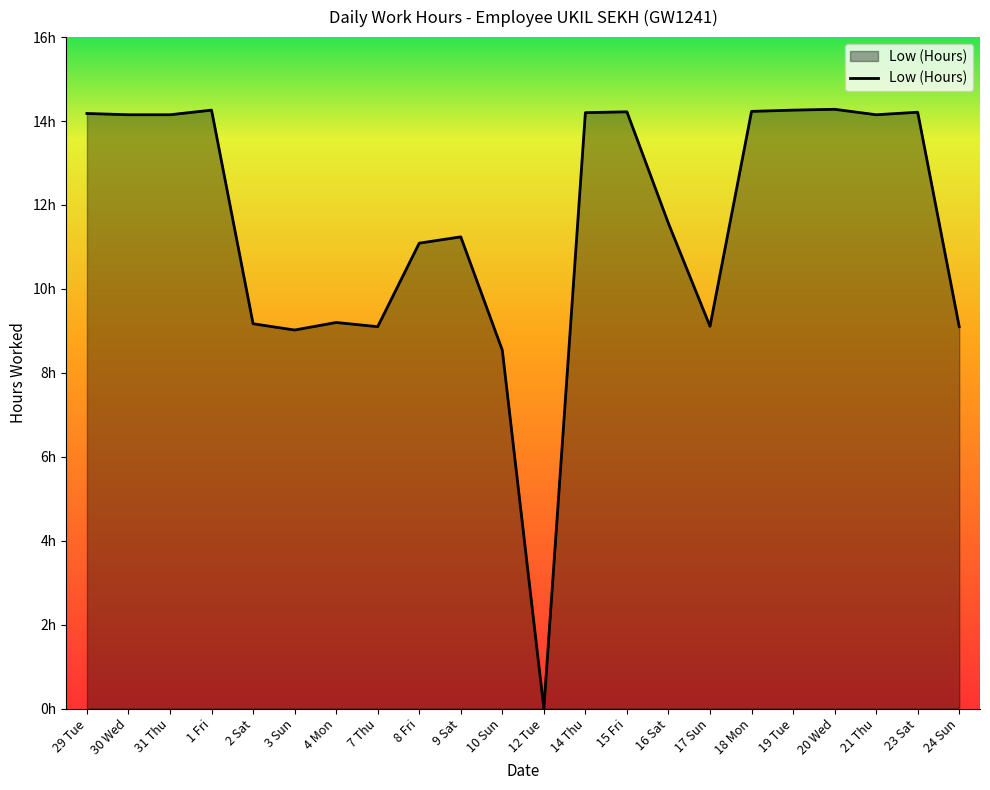

The value at 18 Mon is 3.6. True or false?

False